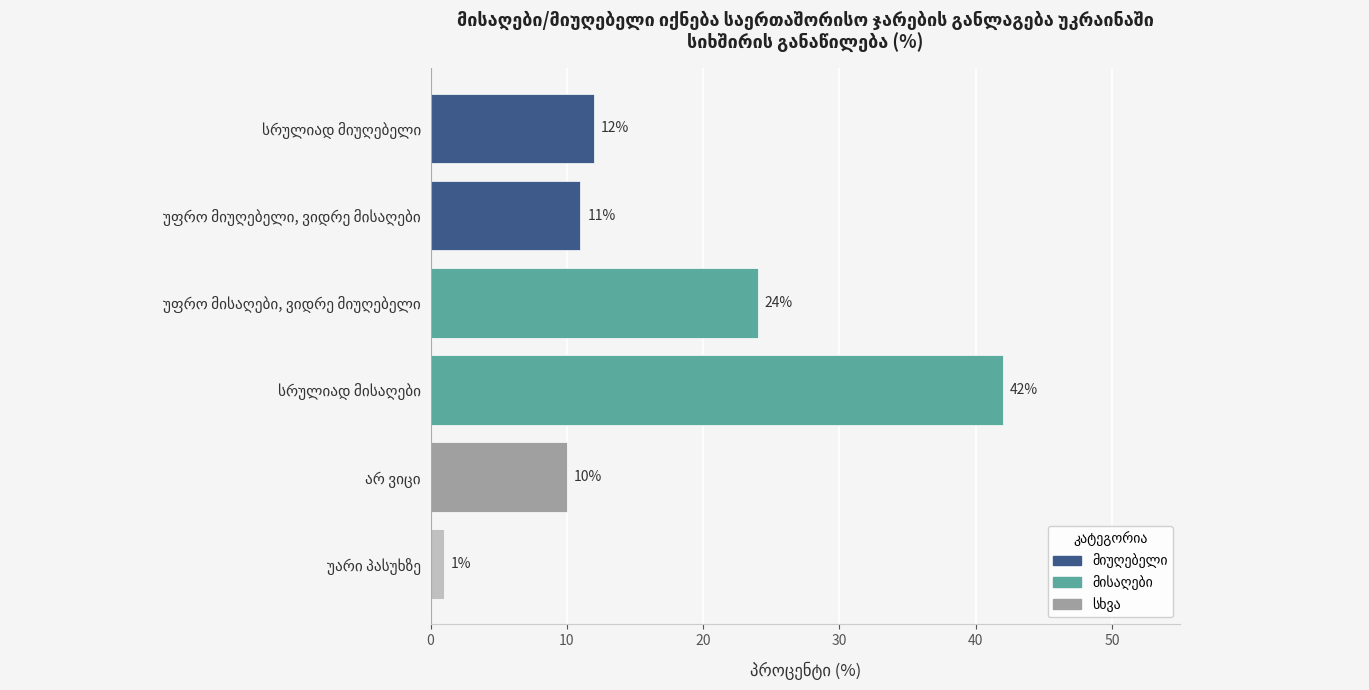

What is the maximum value shown in the chart?

42